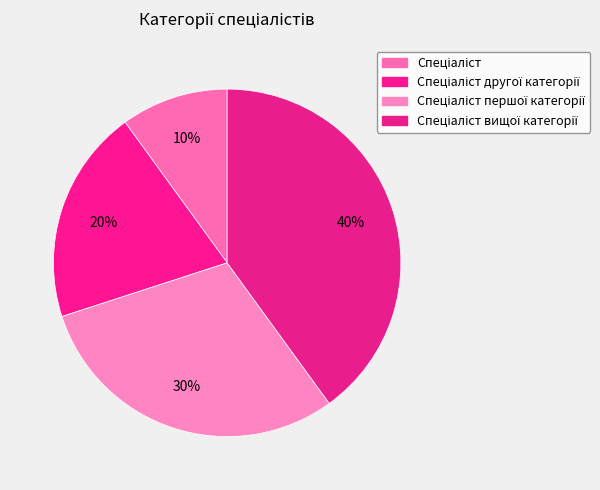

Count the number of slices in the pie.

4